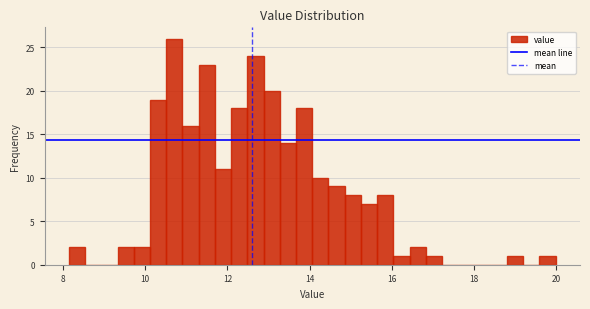

Read against the x-axis, roughly where is the centre of the tallest bar?

10.8